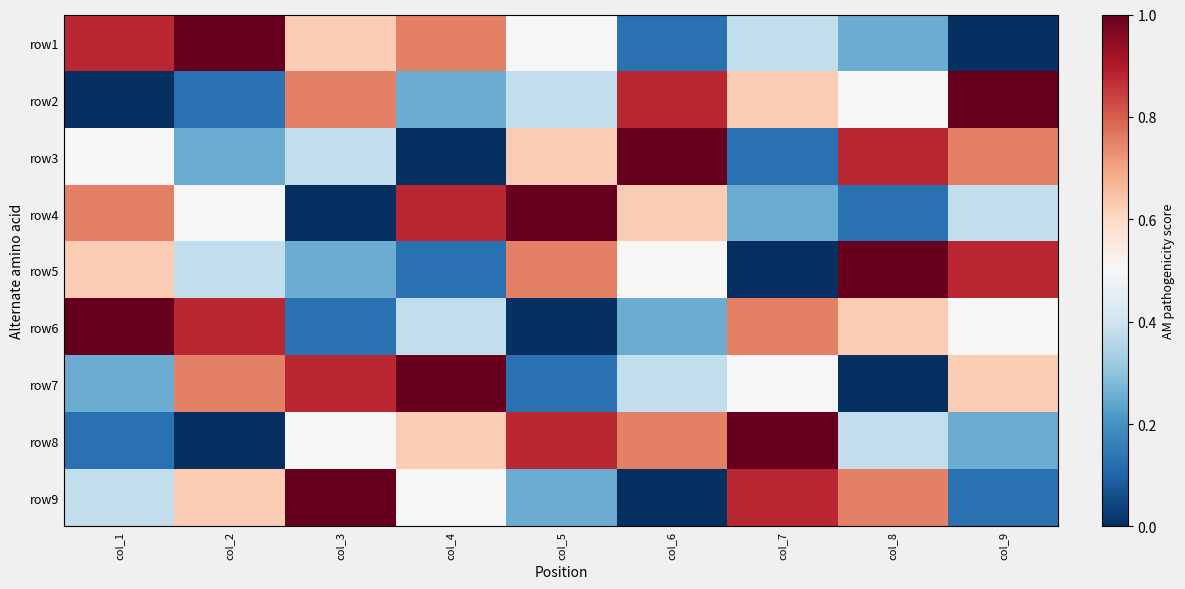

Rank the series by their maximum value, from lowest to highest.

row1, row2, row3, row4, row5, row6, row7, row8, row9